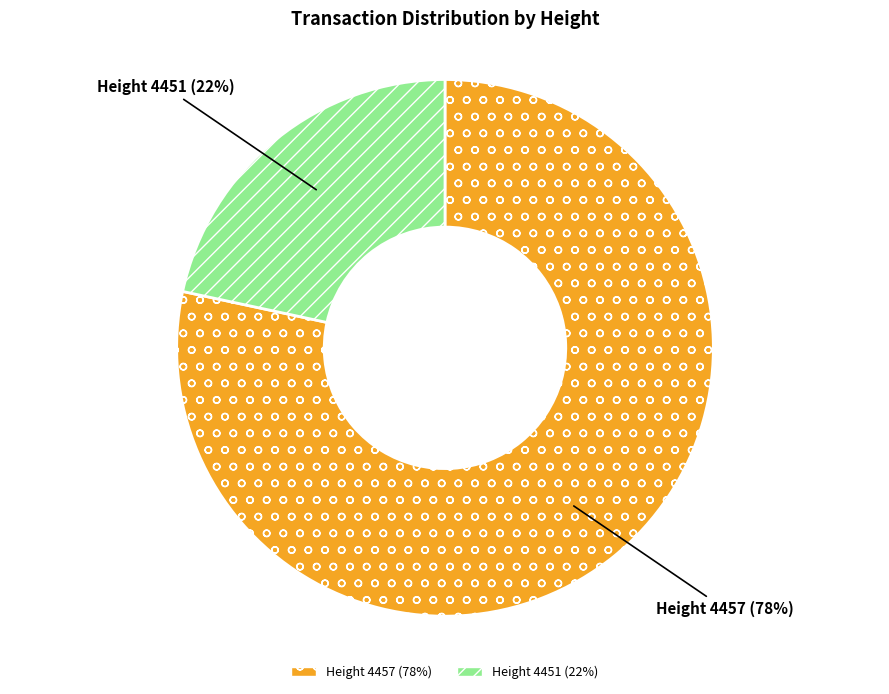

Is there any slice that represents more than half of the pie?

Yes